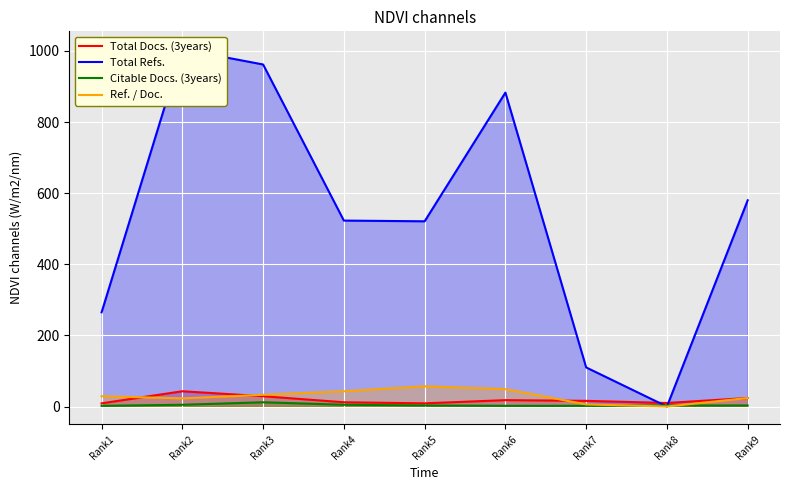

Which category has the highest value in the Total Docs. (3years) series?

Rank2